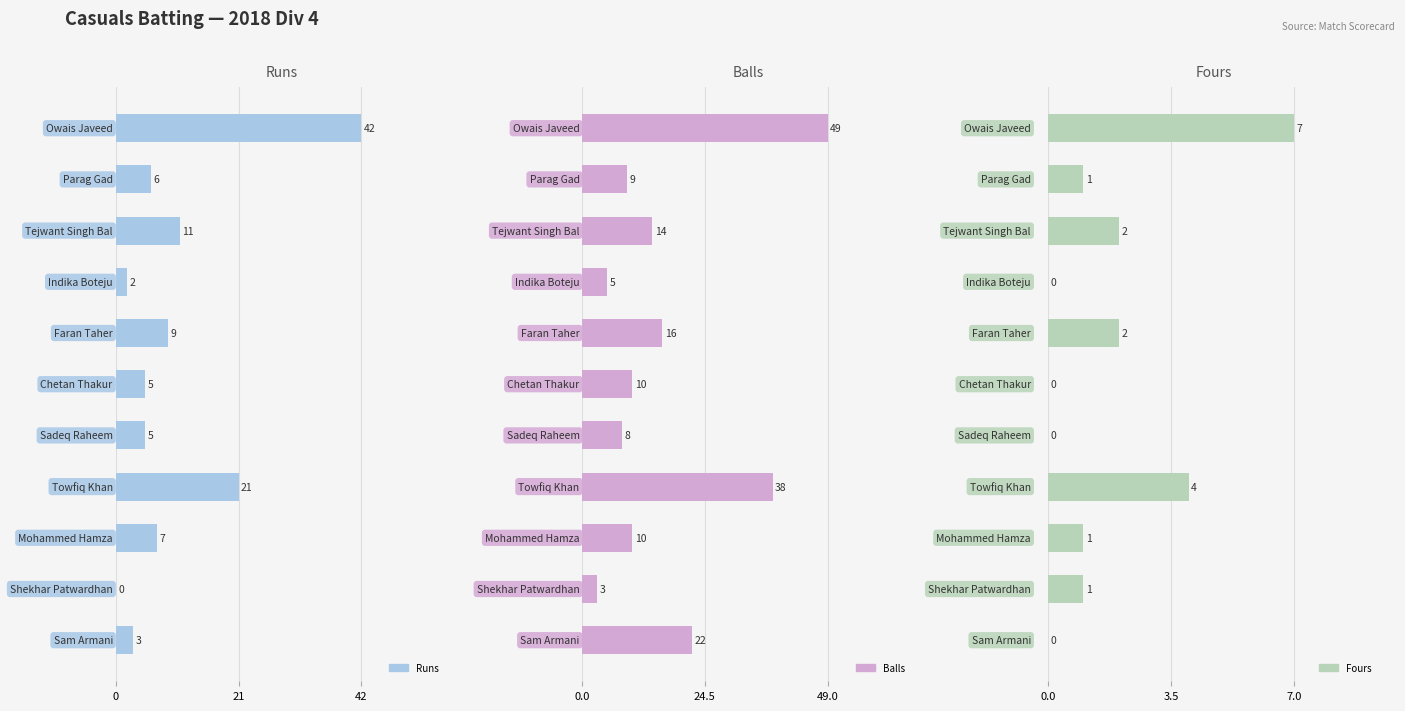

Does the chart contain stacked bars?

No